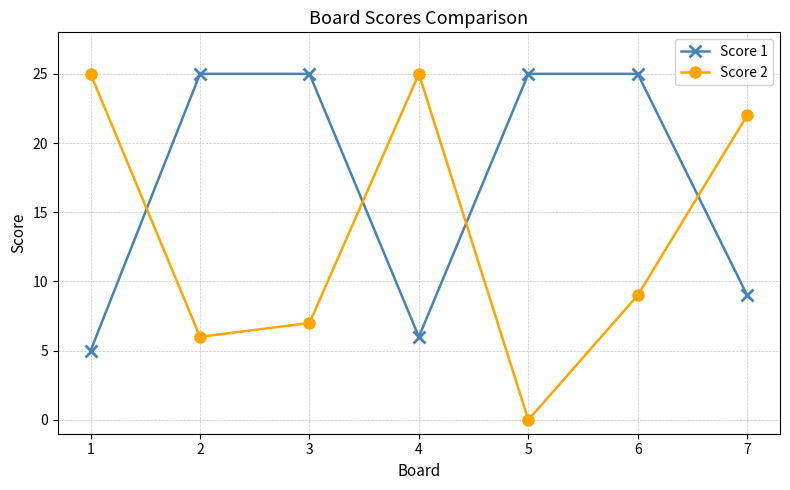

Reading right to left, what are all the values shown in this chart?

Score 1: 9	25	25	6	25	25	5
Score 2: 22	9	0	25	7	6	25